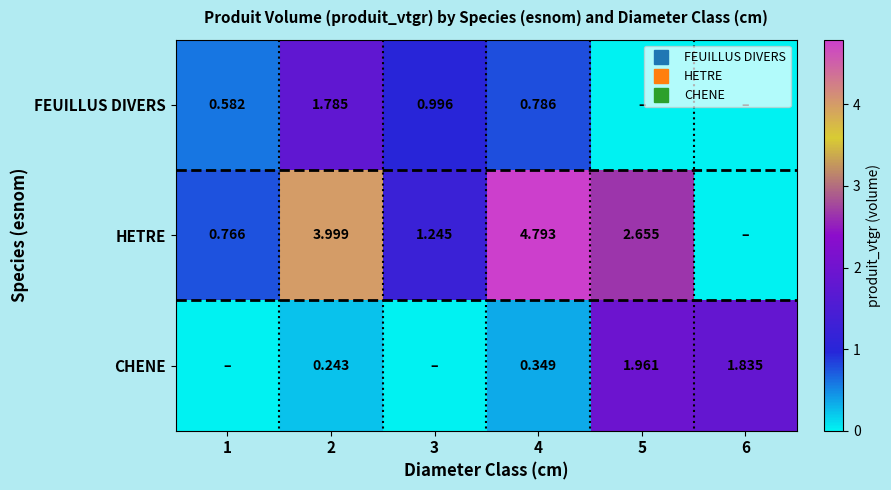

List the labels in order of FEUILLUS DIVERS value, smallest first.

5, 6, 1, 4, 3, 2